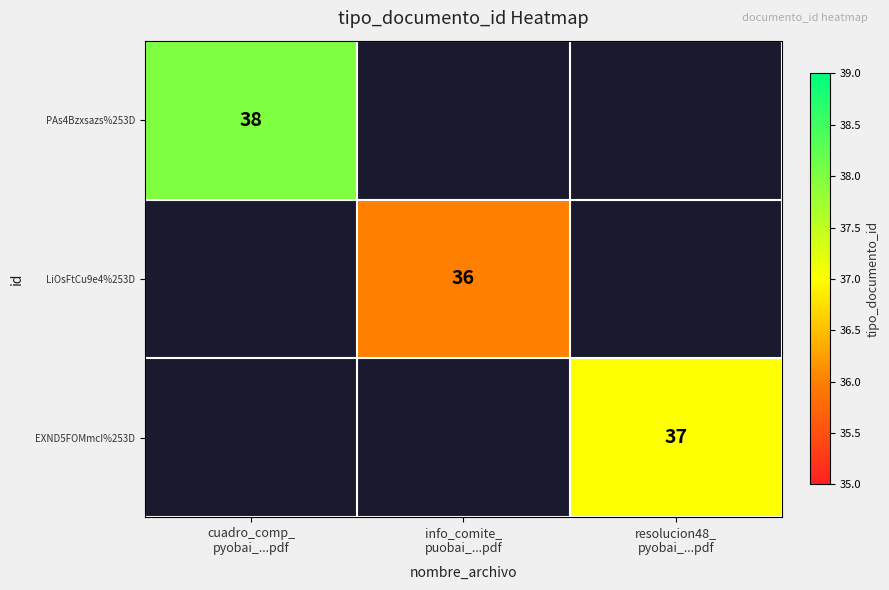

Which has a higher value, resolucion48_
pyobai_...pdf or cuadro_comp_
pyobai_...pdf?

cuadro_comp_
pyobai_...pdf